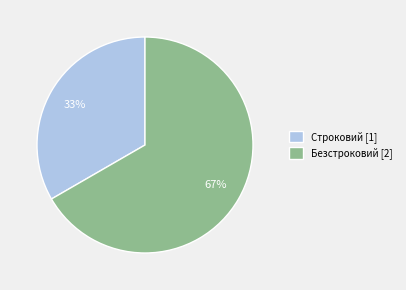

Is it true that Строковий is 45% of the pie?

False